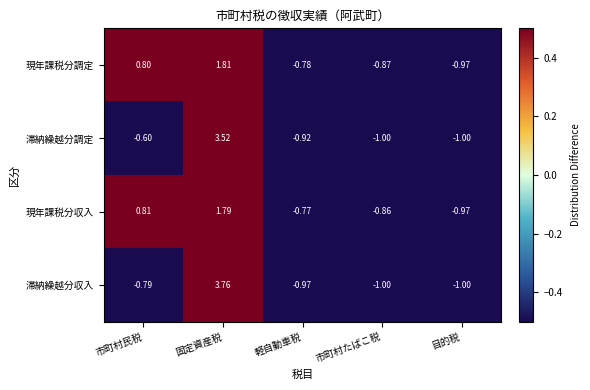

Rank the series by their maximum value, from highest to lowest.

滞納繰越分収入, 滞納繰越分調定, 現年課税分調定, 現年課税分収入